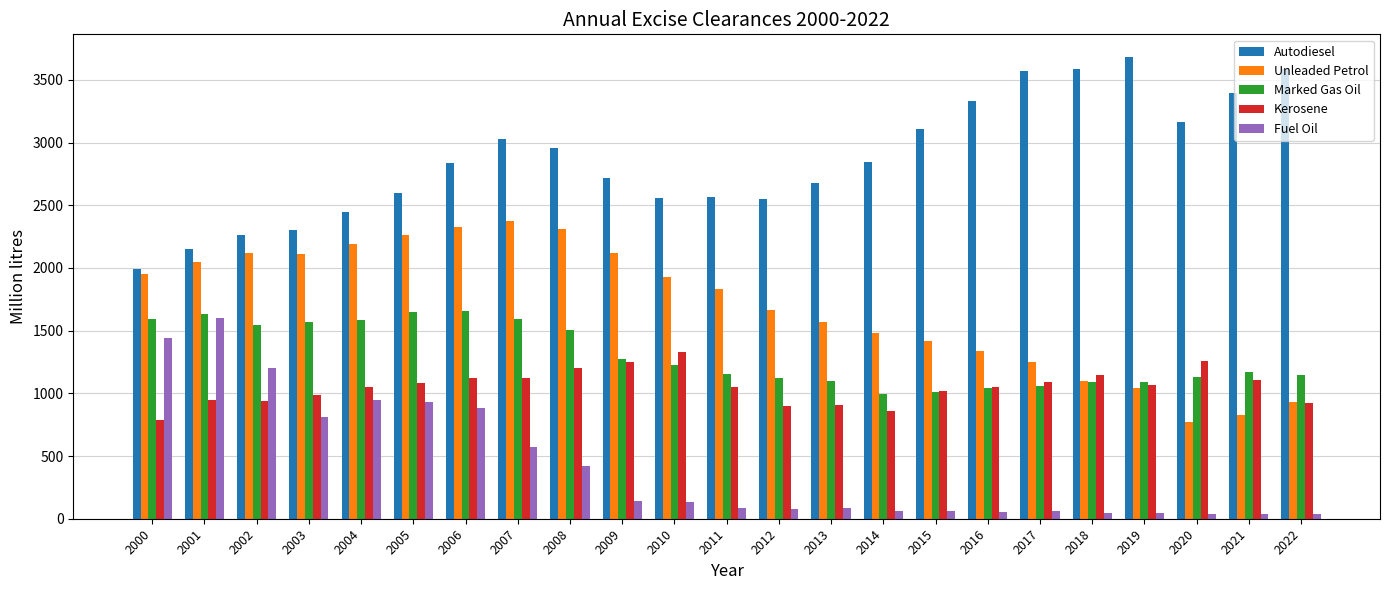

How many bars are there in total?

115